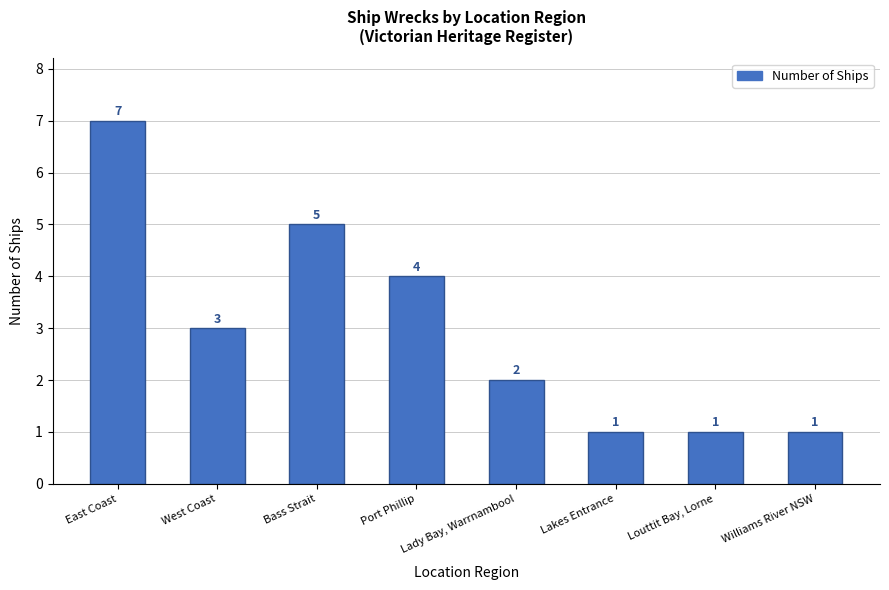

At which category does the chart reach its peak across all series?

East Coast